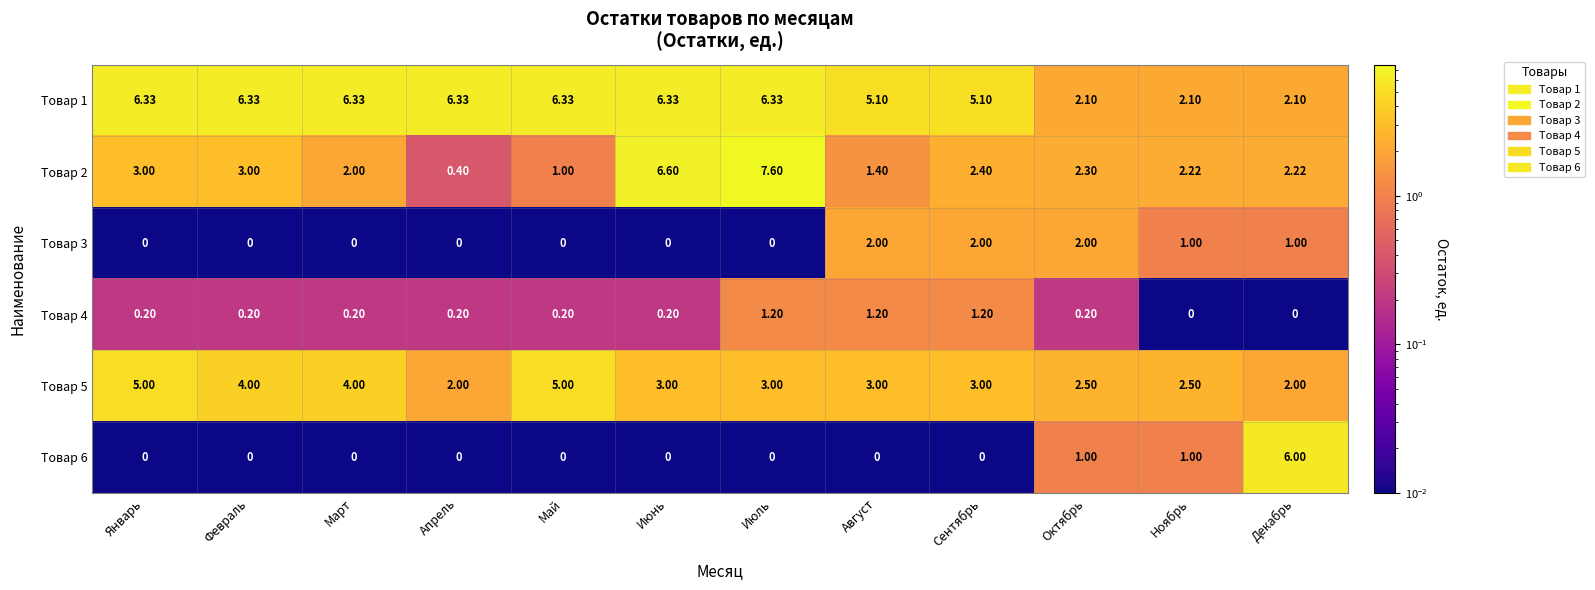

At which category does the chart reach its peak across all series?

Июль